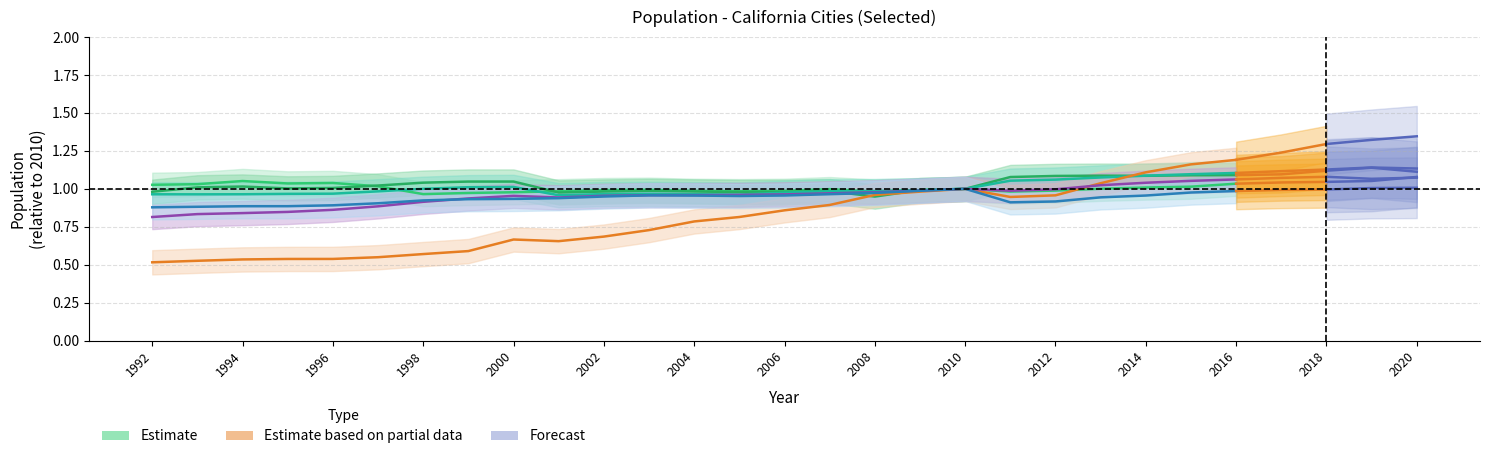

What is the smallest value displayed?

0.5